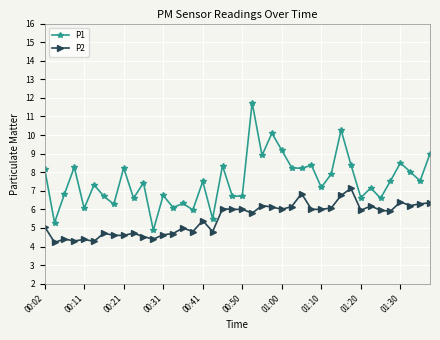

Which series has the widest spread of values?

P1